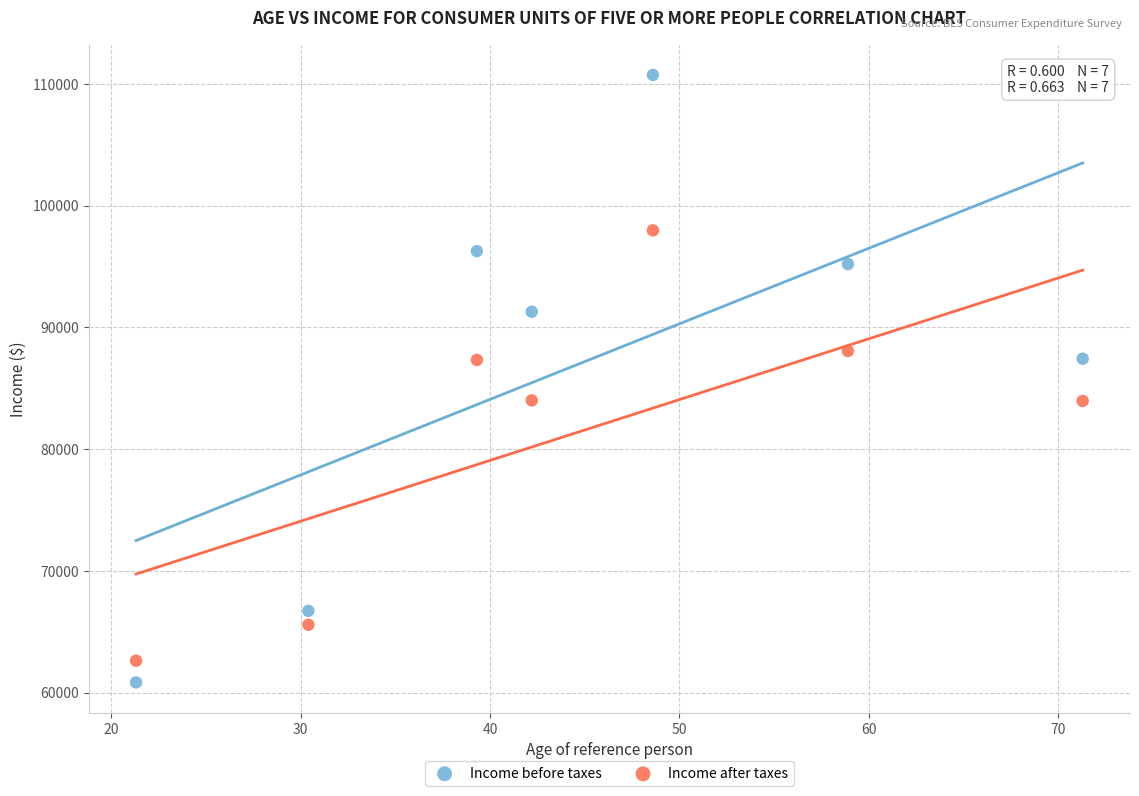

Across all data points, what is the range of Y values (max minus min)?

49917